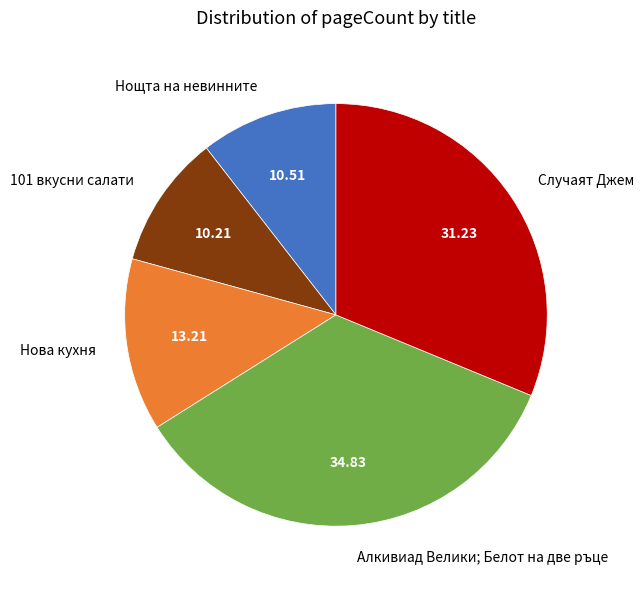

True or false: Нова кухня accounts for 13% of the total.

True